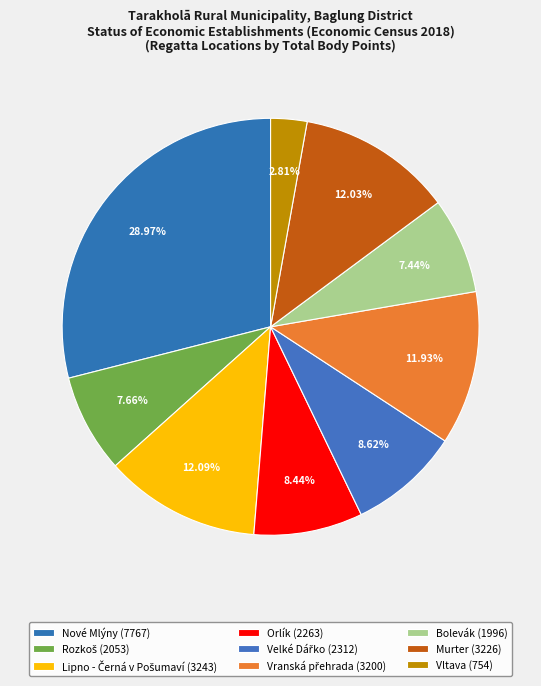

Count the number of slices in the pie.

9